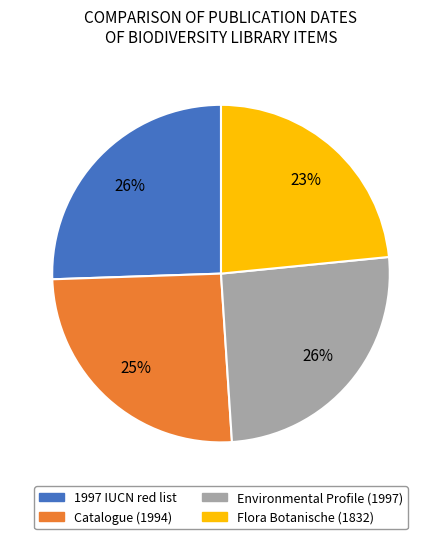

Does any single category account for the majority?

No